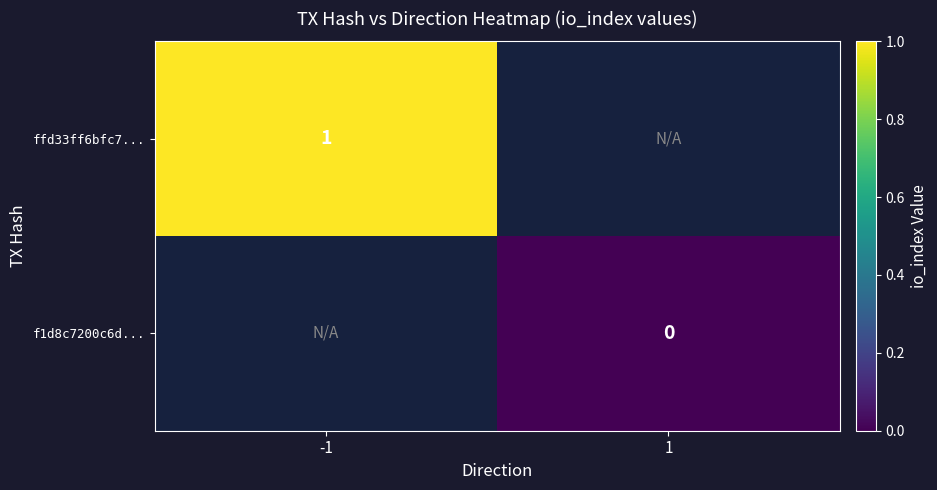

True or false: ffd33ff6bfc7... has a value of 0 at -1.

False